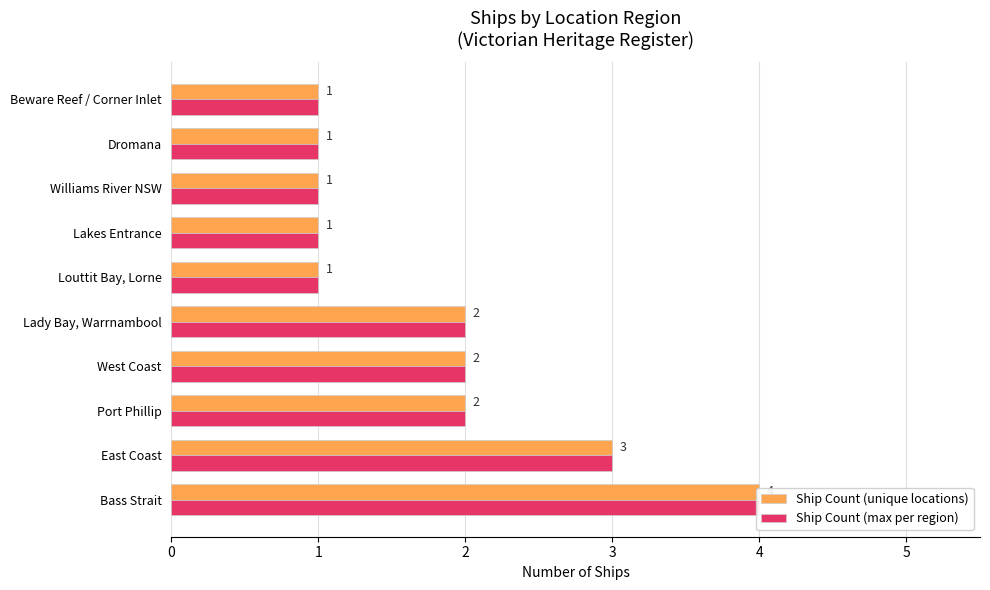

What is the sum of all Ship Count (unique locations) values?

18